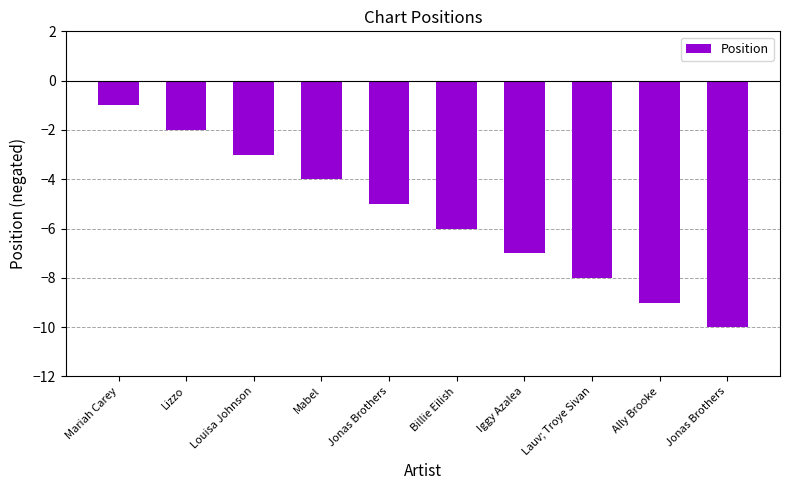

Reading left to right, list all the values displayed in this chart.

-1	-2	-3	-4	-5	-6	-7	-8	-9	-10